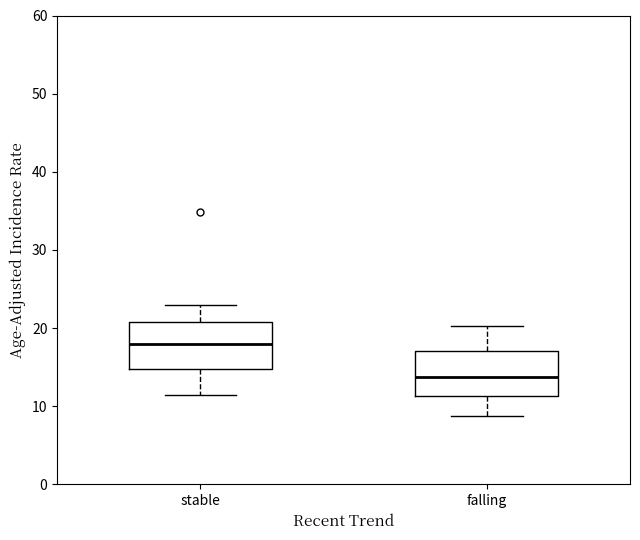

Reading left to right, read every box against the y-axis: the position of its median line, the range the box covers, and the ends of its whiskers. The values are not printed on the chart, so give them approximately, as read against the axis.

stable: median 18, box 15 to 21, whiskers 11 to 23
falling: median 14, box 11 to 17, whiskers 9 to 20